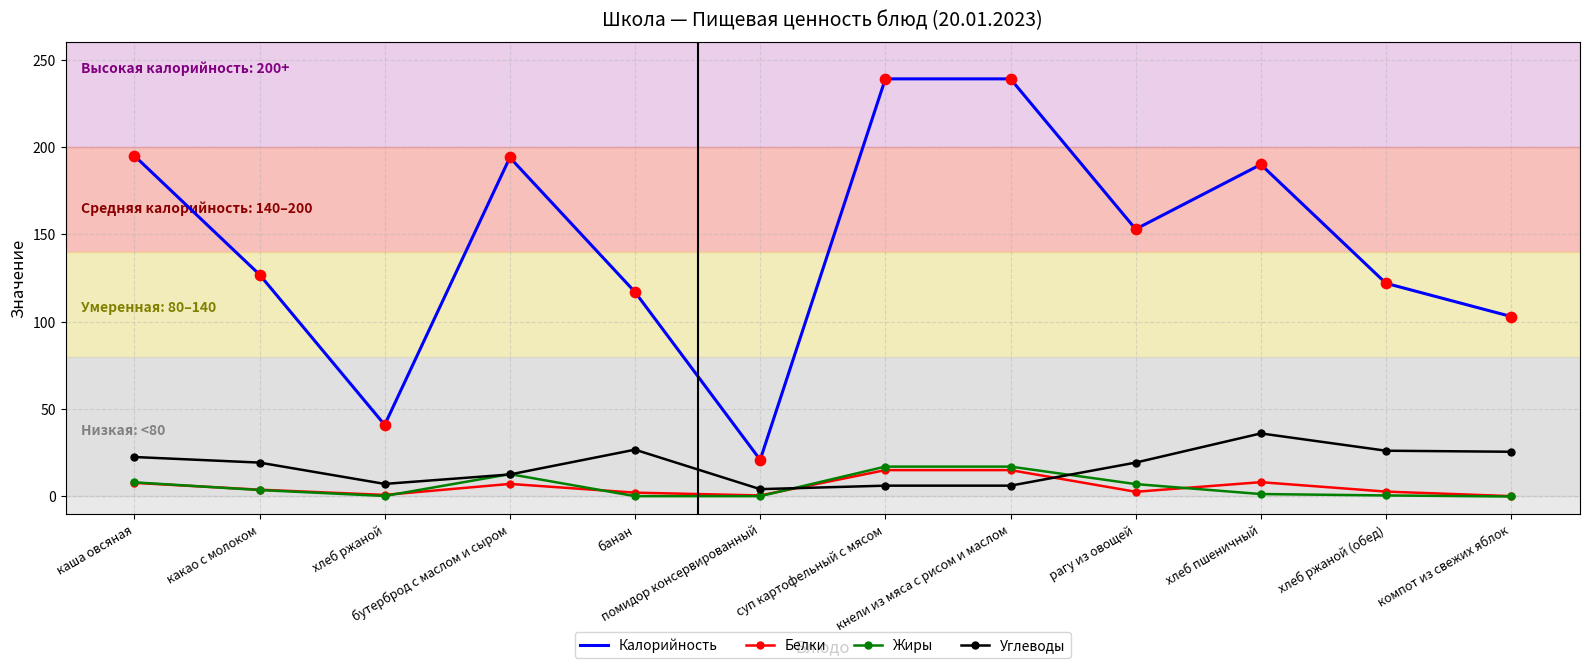

Which series has the widest spread of values?

Калорийность